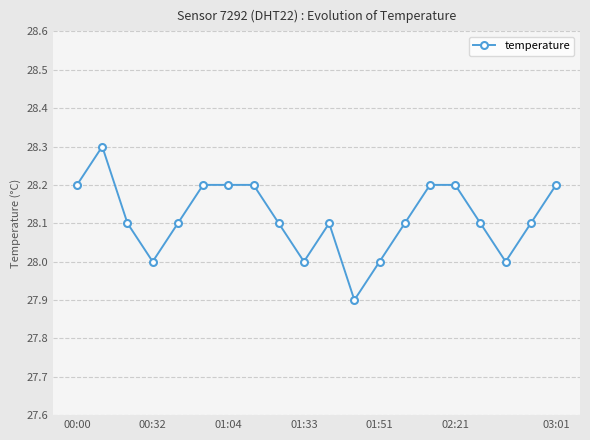

True or false: there are more than 0 points higher than both neighbors.

True